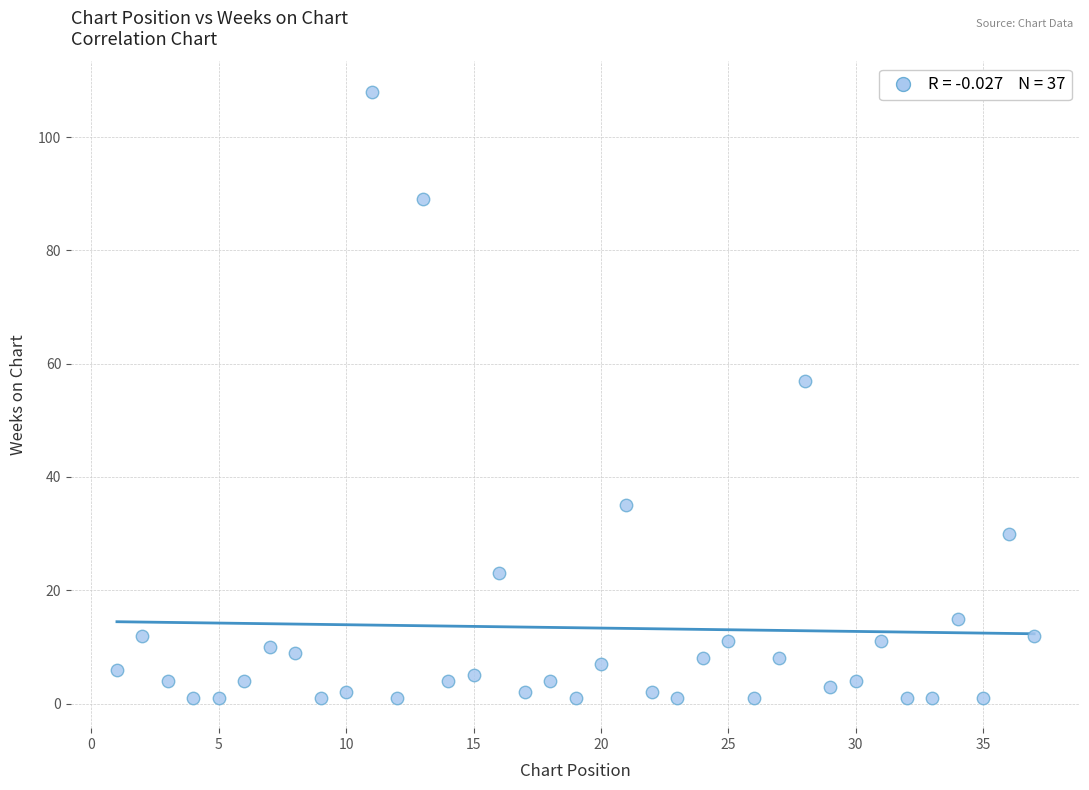

What Y value in the scatter plot is closest to 54?

57